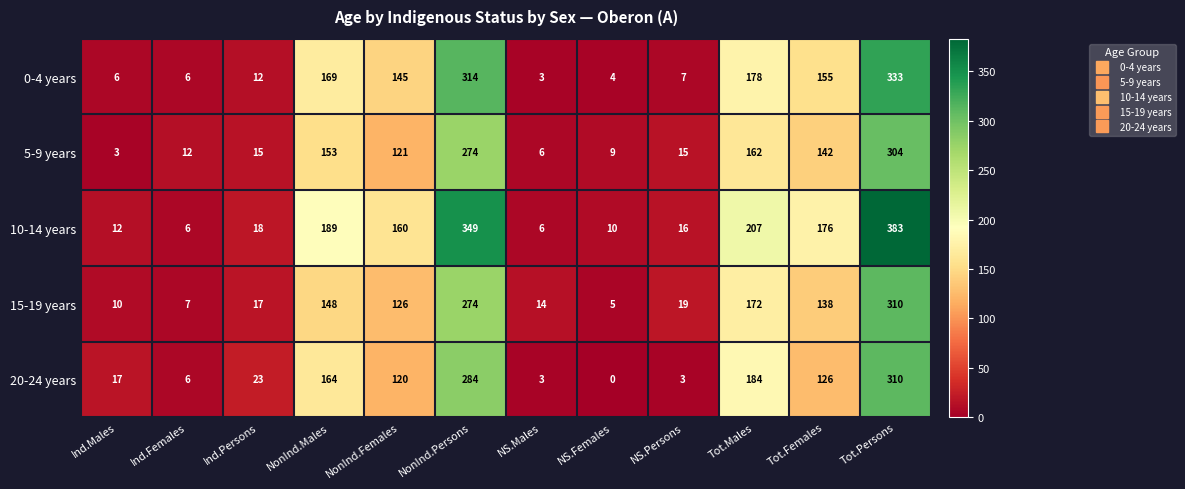

Which series has the largest total across all categories?

10-14 years